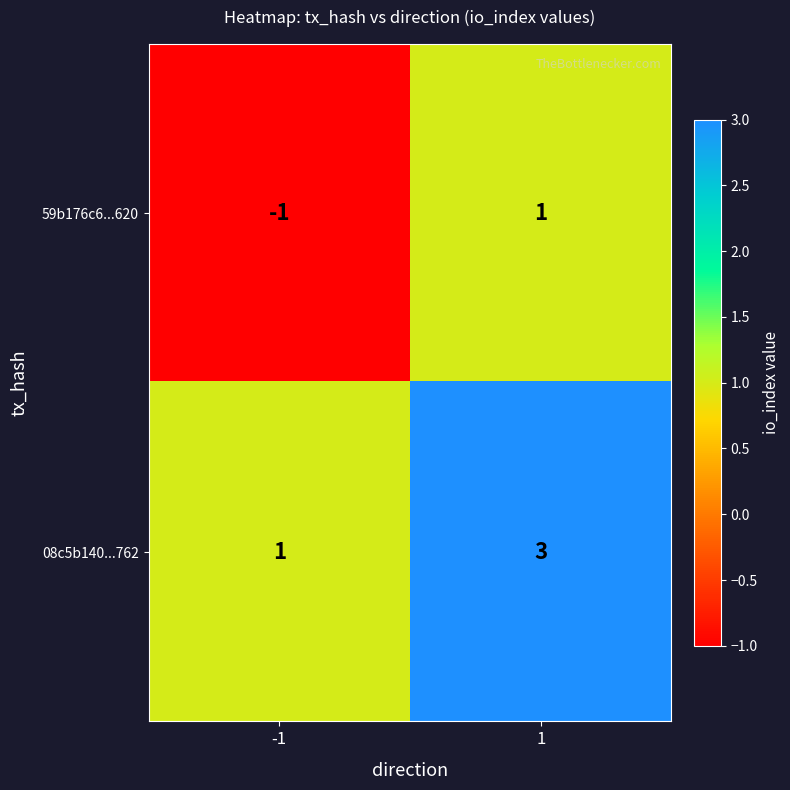

Is it true that 08c5b140...762 equals 3 at 1?

True